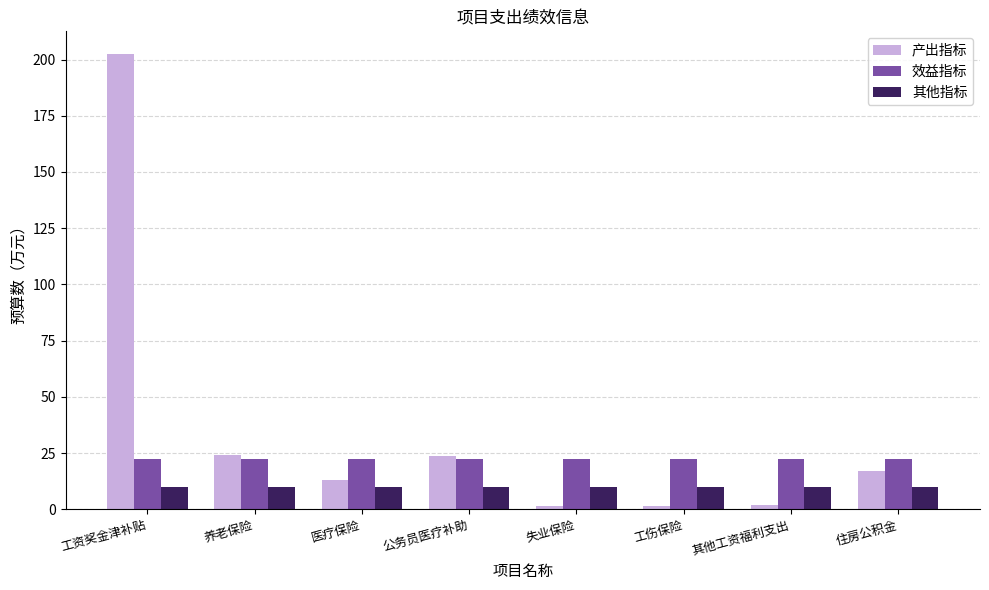

Between 医疗保险 and 工伤保险, which series saw the biggest shift?

产出指标